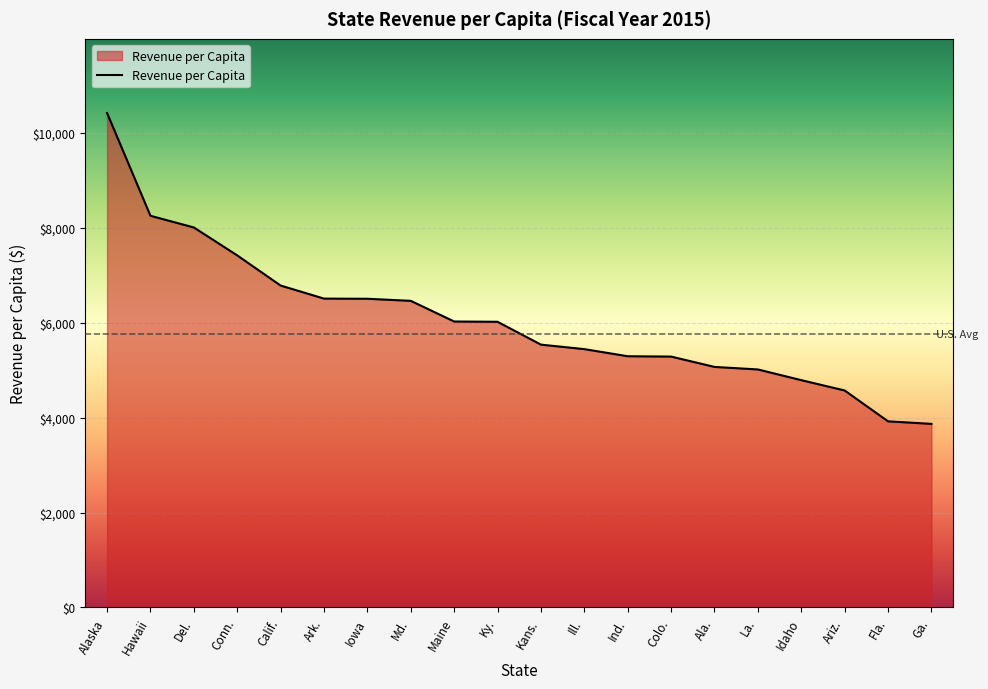

True or false: the data shows 5067.9 at Ala..

True